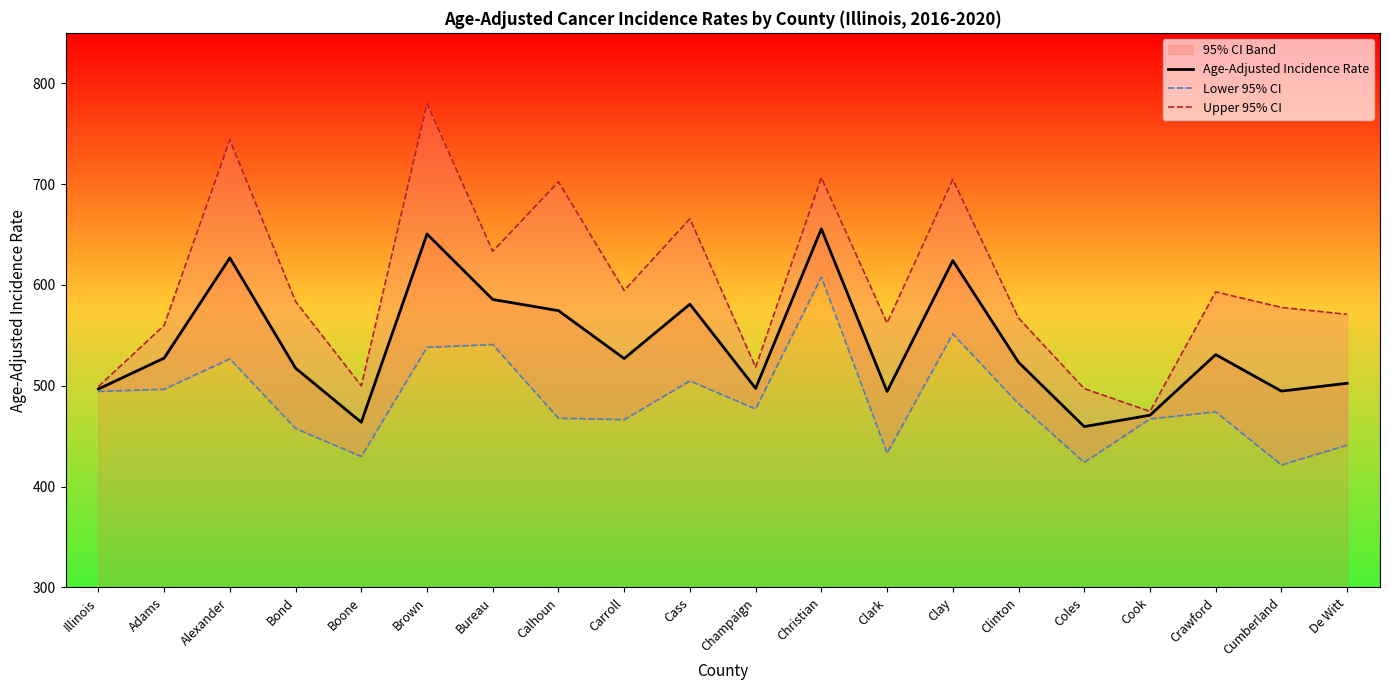

True or false: Upper 95% CI and Age-Adjusted Incidence Rate intersect in this chart.

False